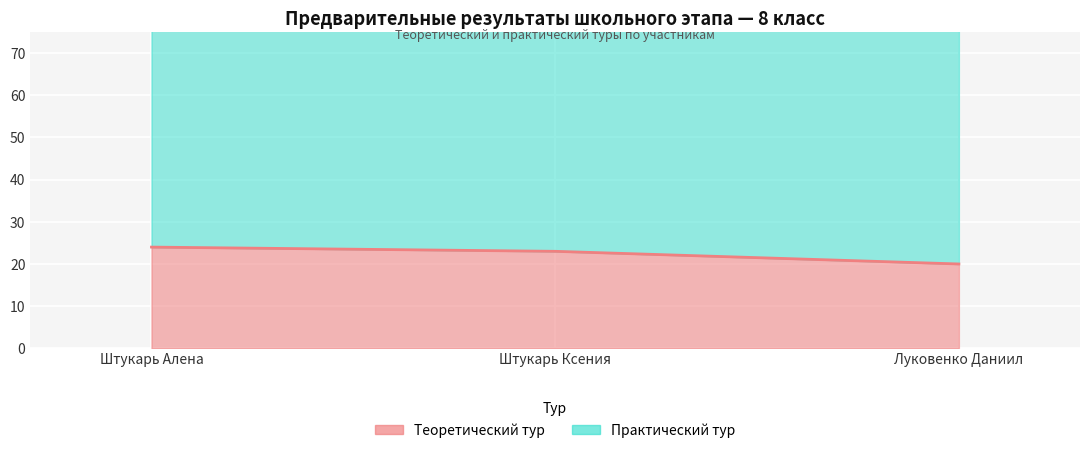

Reading left to right, what are all the values shown in this chart?

Штукарь Алена=24	Штукарь Ксения=23	Луковенко Даниил=20